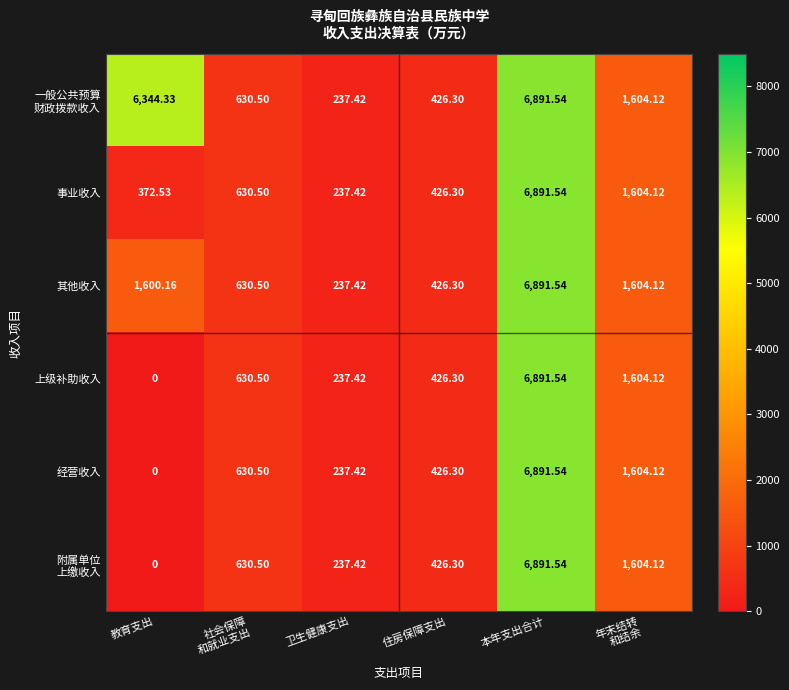

At which category is the sum across all series the highest?

本年支出合计